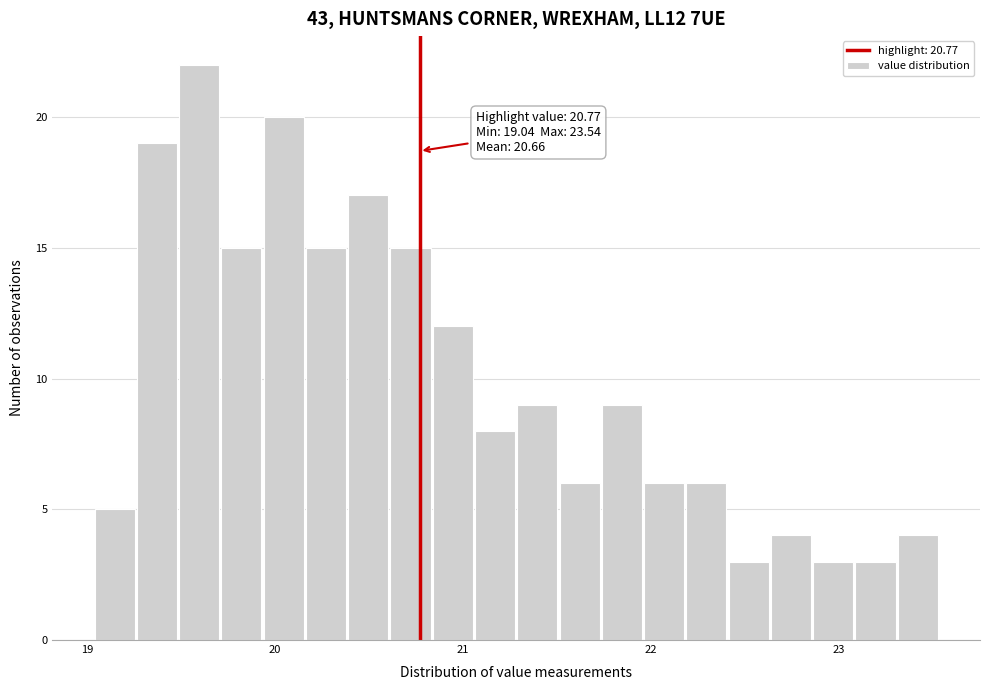

Read against the x-axis, roughly where is the centre of the tallest bar?

19.6